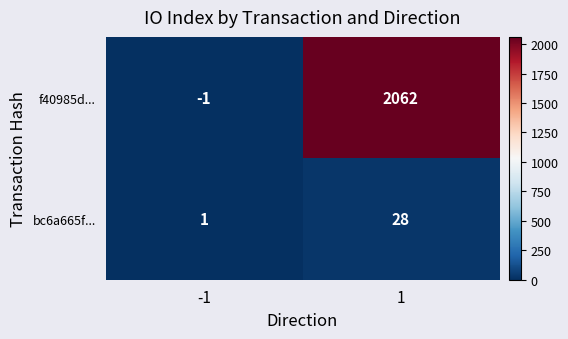

Is the value of bc6a665f... at -1 greater than the value of f40985d... at 1?

No